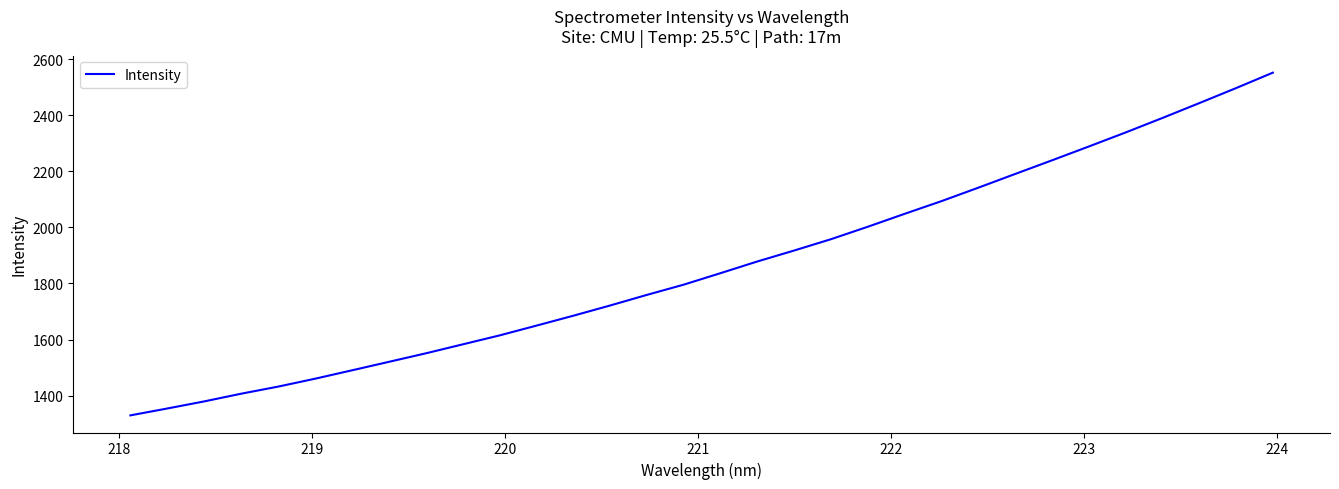

What is the difference between the maximum and minimum values?

1221.7